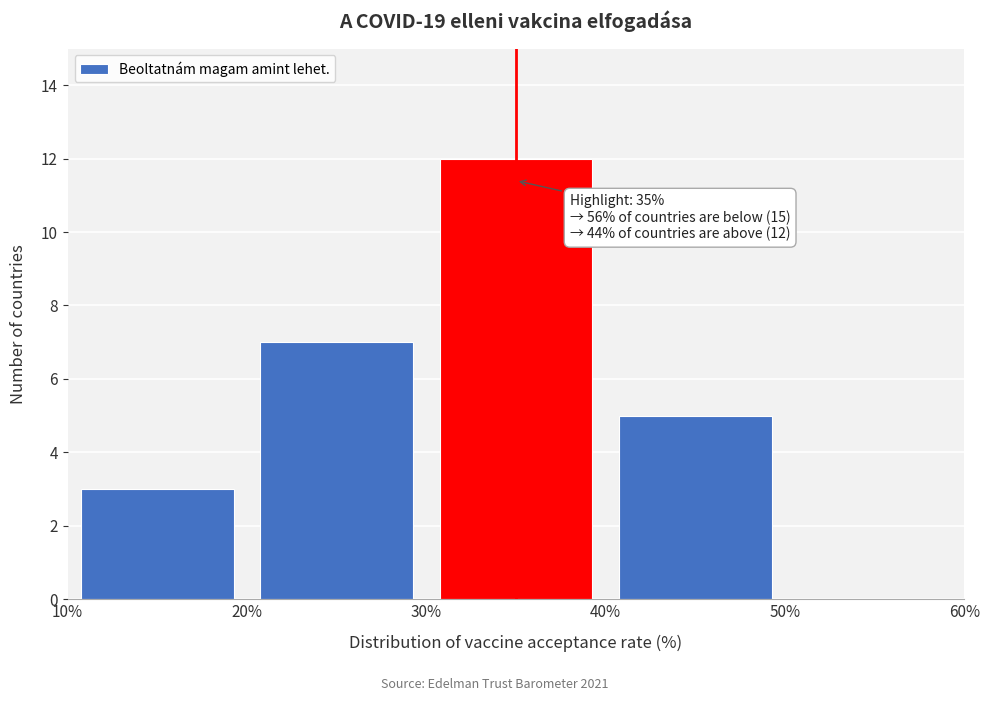

Which range on the x-axis has the tallest bar?

30% to 40%